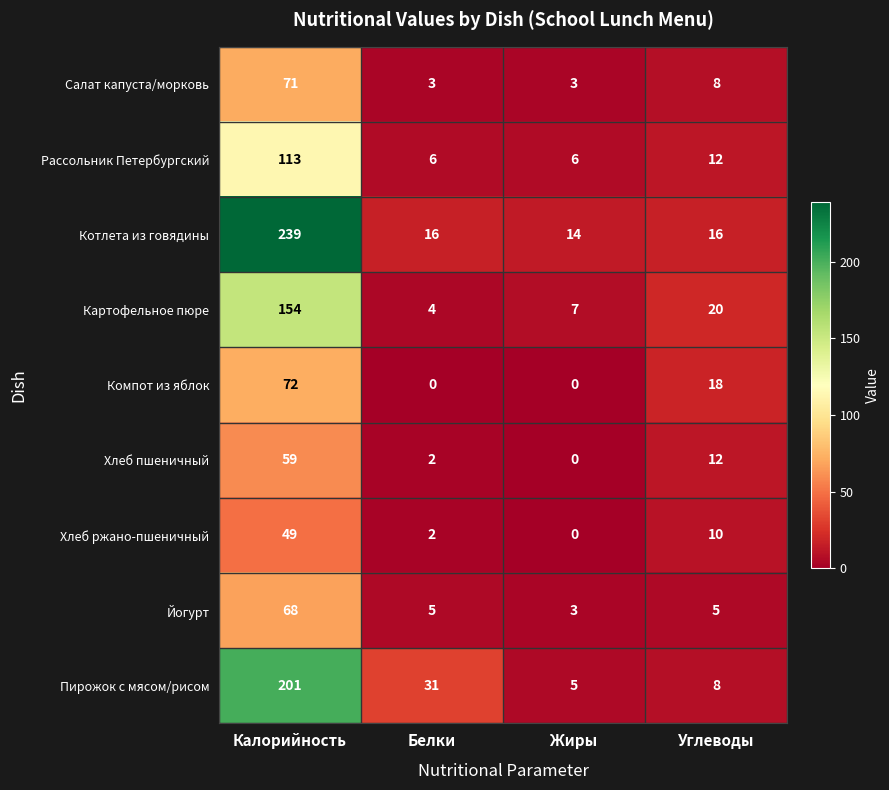

Which series changed the most between Калорийность and Жиры?

Котлета из говядины